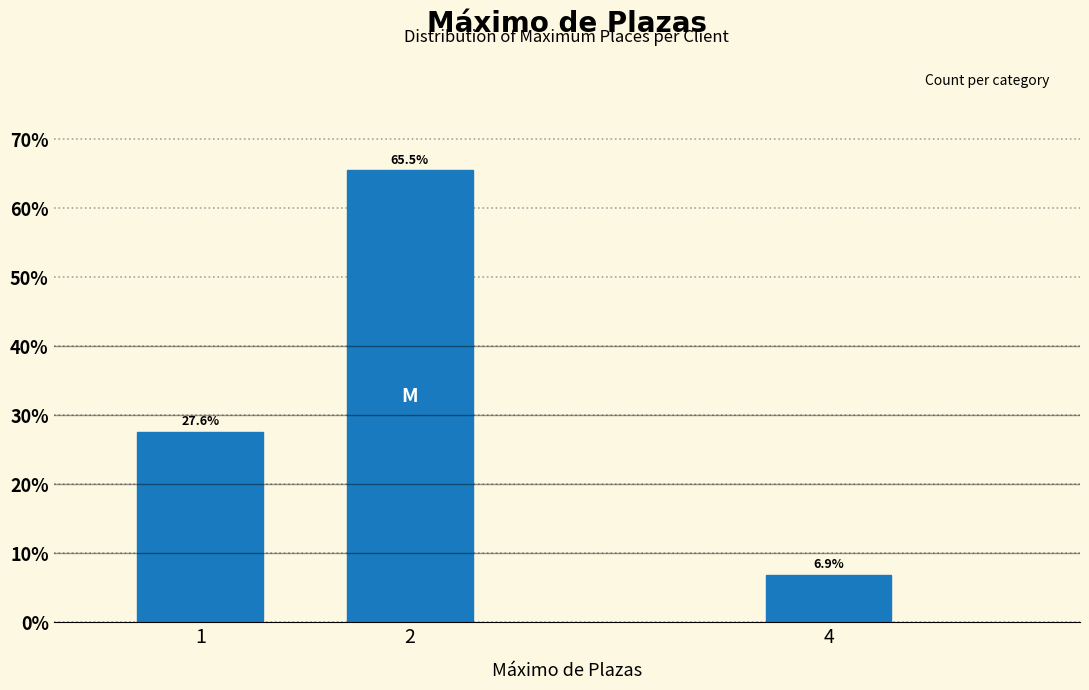

Reading left to right, what are all the values shown in this chart?

1=27.6	2=65.5	4=6.9